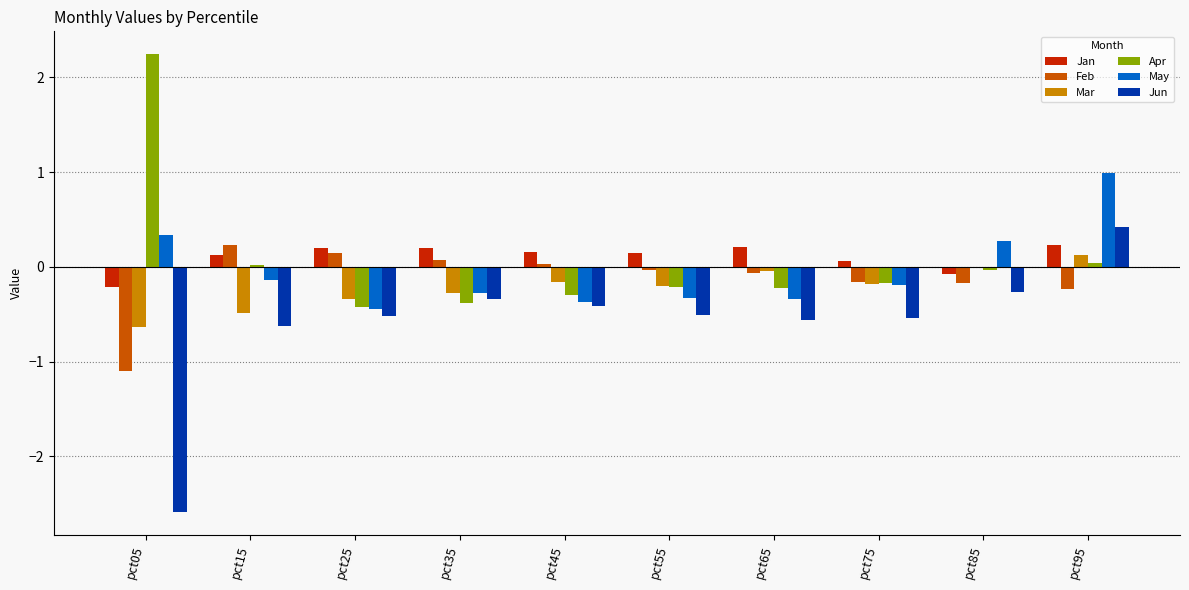

What is the highest value of the Apr series?

2.2